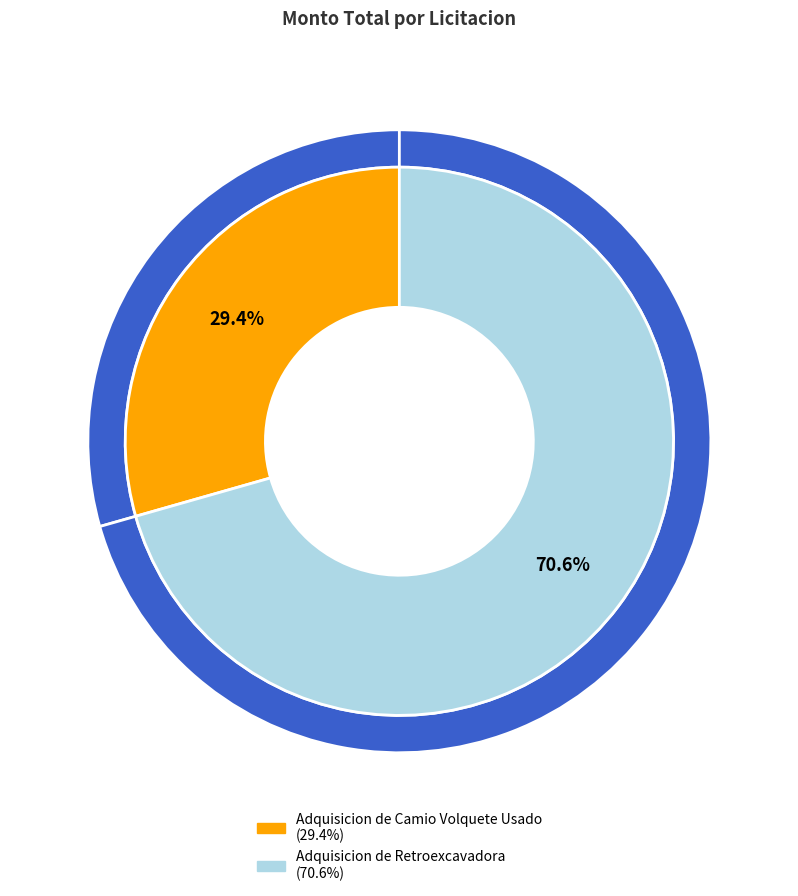

Approximately how many times larger is the value at Adquisicion de Camio Volquete Usado compared to Adquisicion de Retroexcavadora?

0.4